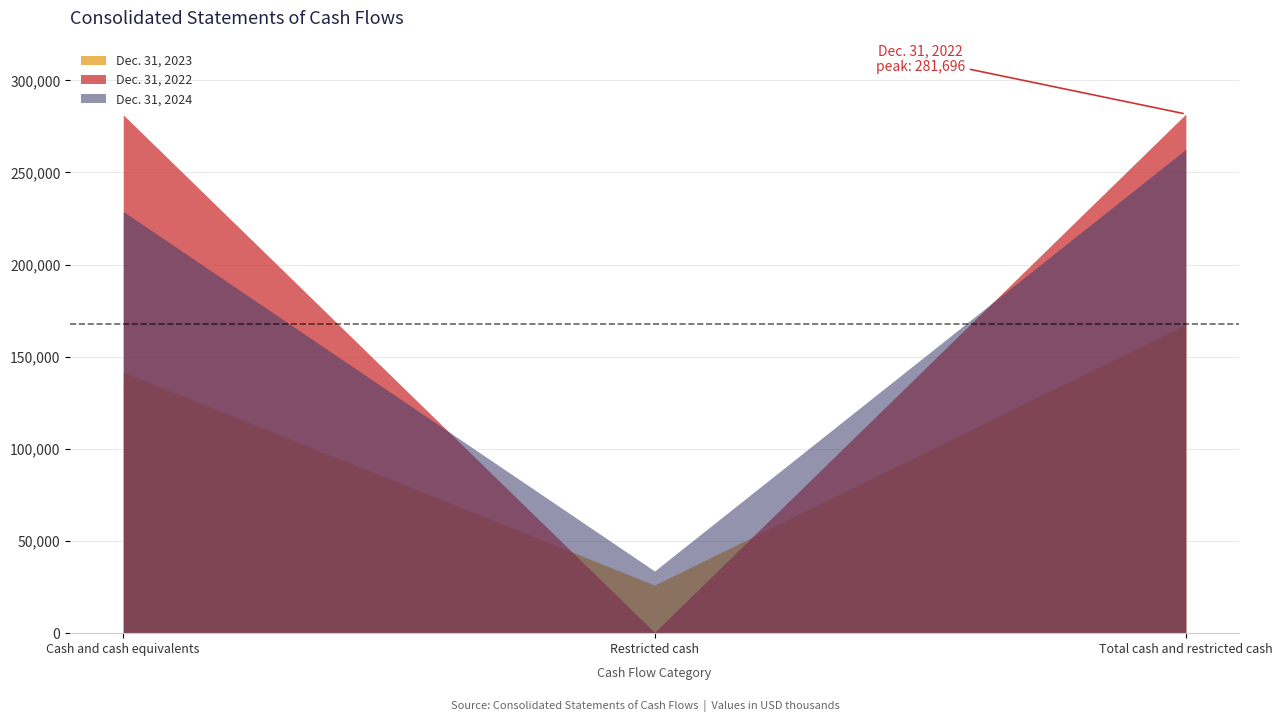

Where does the Dec. 31, 2024 series first go above 228843?

Total cash and restricted cash